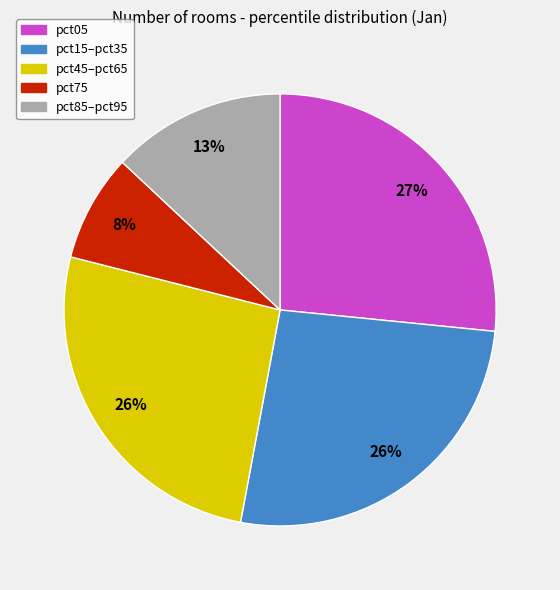

To the nearest percent, what is the average slice percentage?

20%